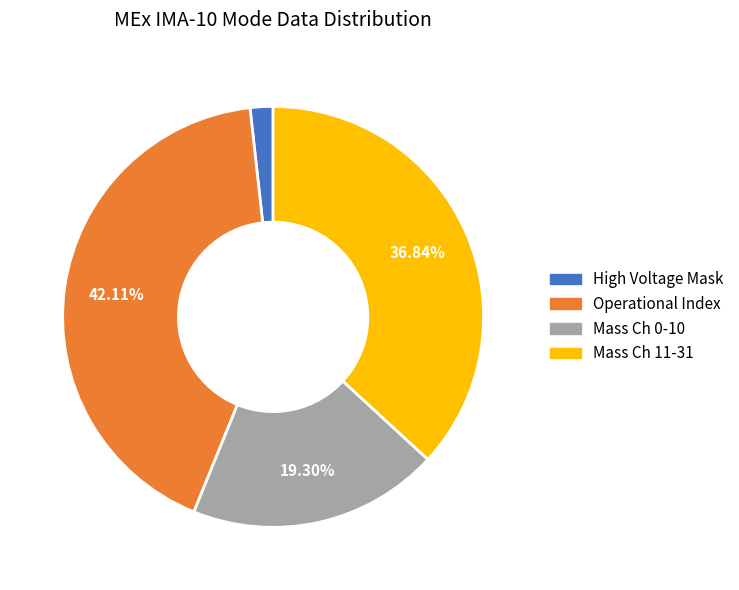

Does any single category account for the majority?

No